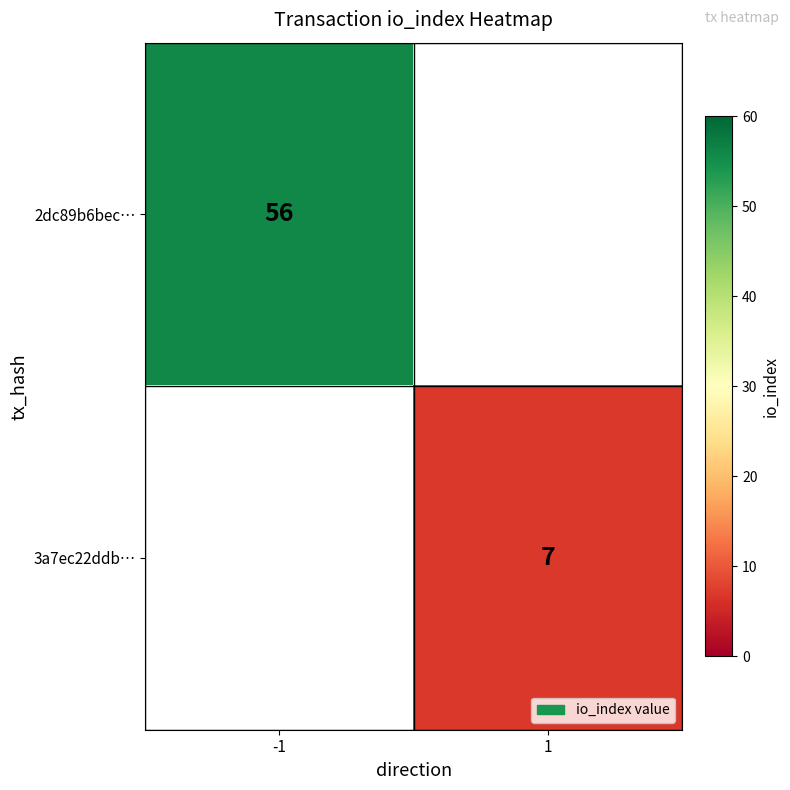

How many series are shown in this chart?

2